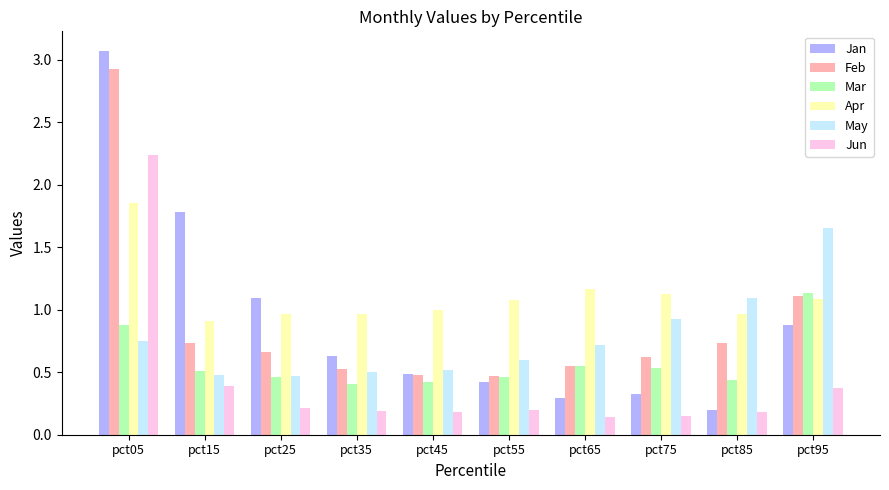

What is the sum of the Mar values at pct25 and pct95?

1.6